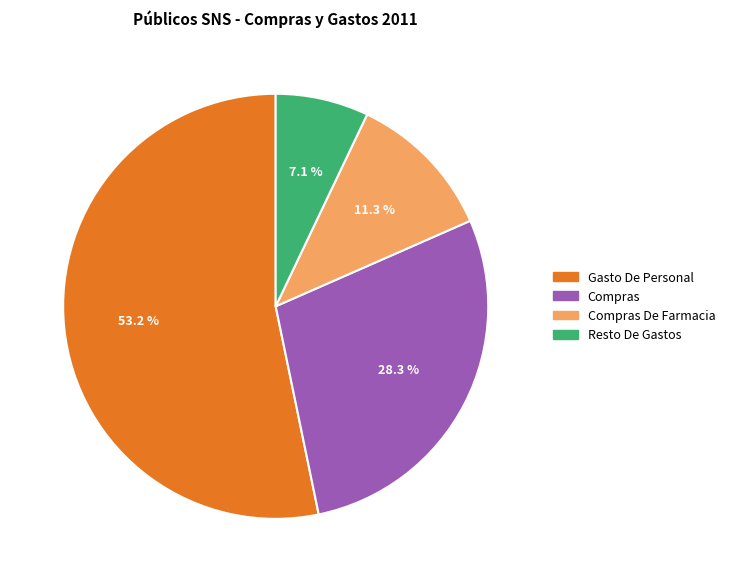

What is the smallest slice in the pie chart?

Resto De Gastos